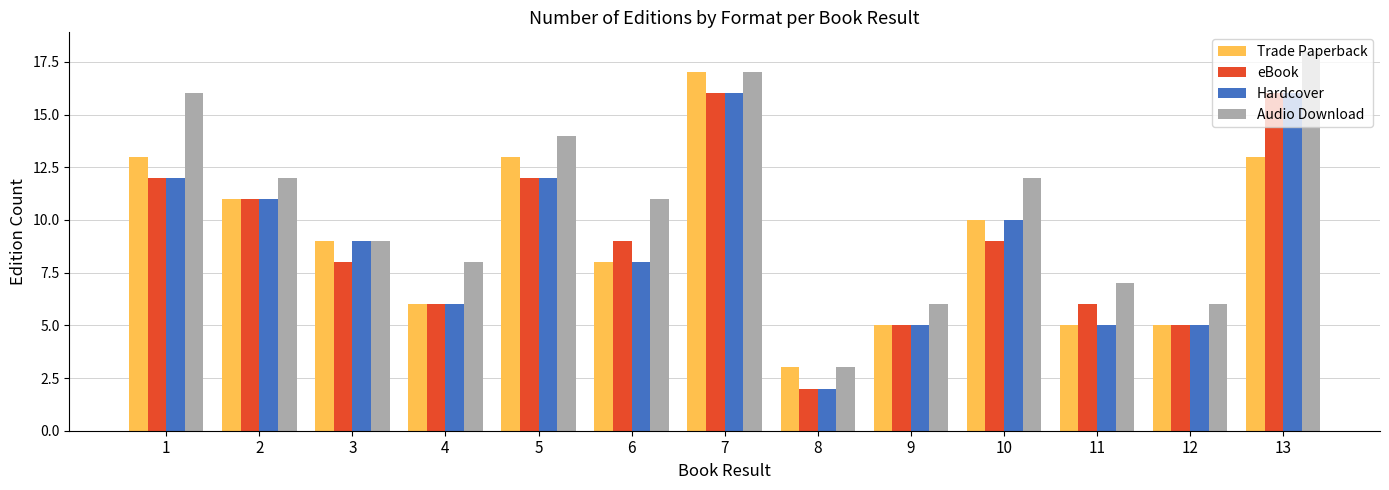

What is the maximum value for Hardcover?

16